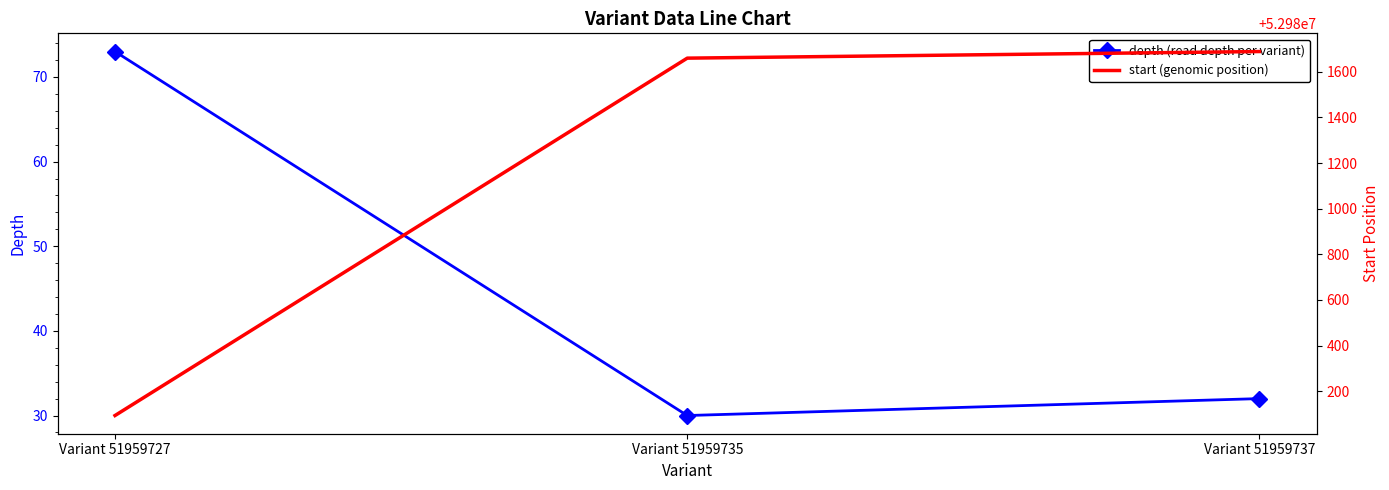

Reading right to left, what are all the values shown in this chart?

depth (read depth per variant): 32	30	73
start (genomic position): 52981689	52981660	52980093